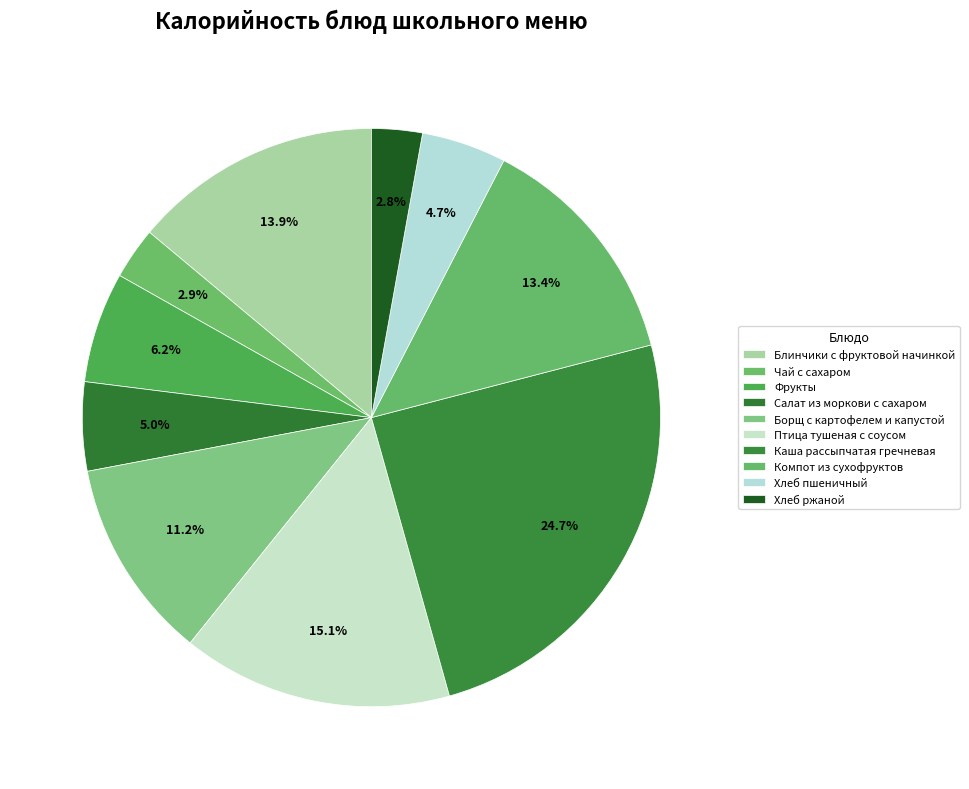

To the nearest percent, what is the average slice percentage?

10%